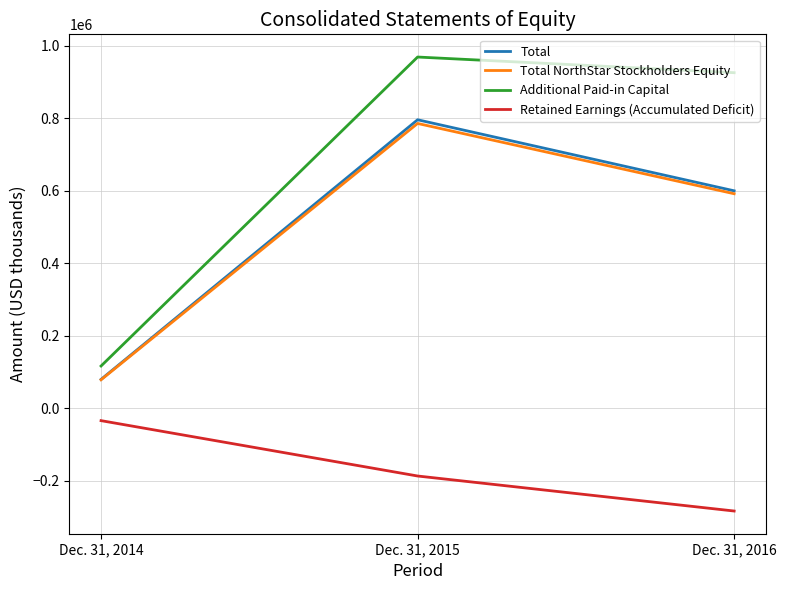

What is the average value of the Total series?

491908